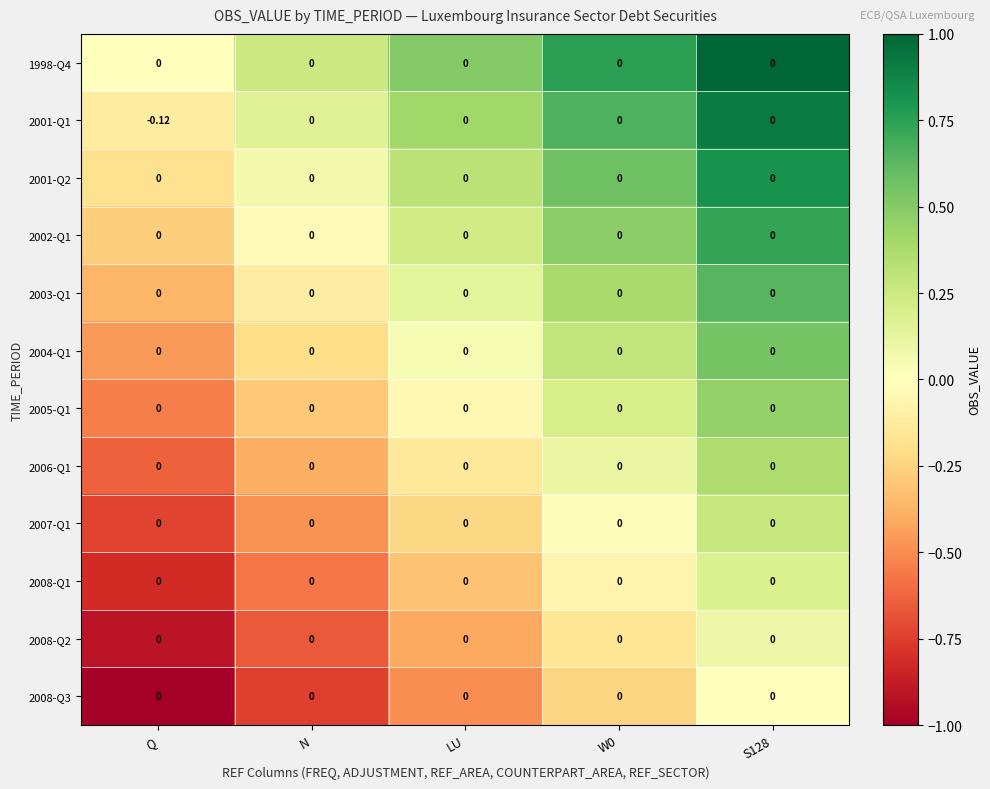

Which label corresponds to the smallest value in the chart?

Q